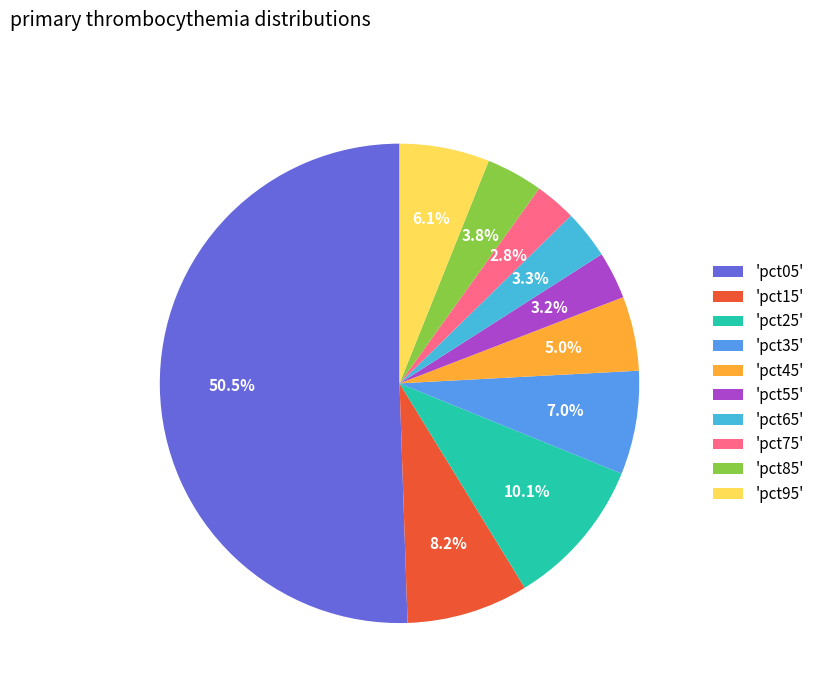

Between 'pct25' and 'pct75', which is larger?

'pct25'